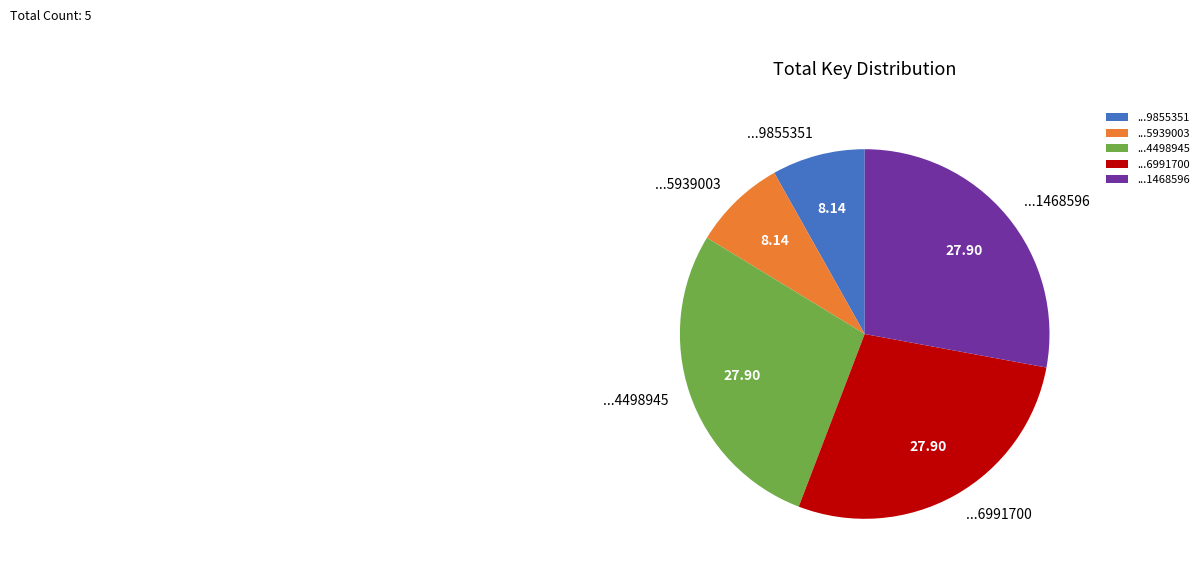

Is there any slice that represents more than half of the pie?

No